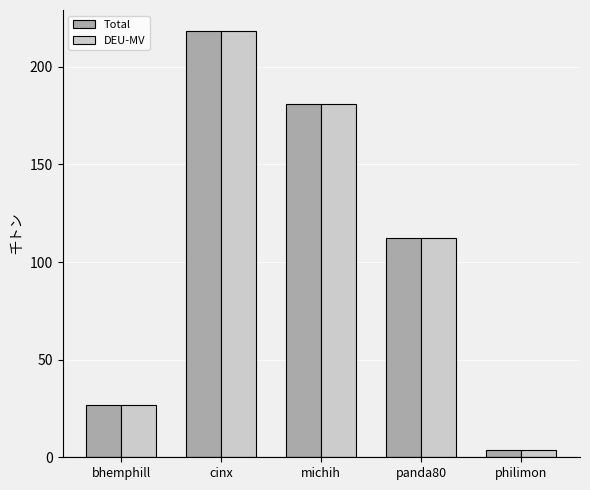

At how many categories does at least one series exceed 153?

2